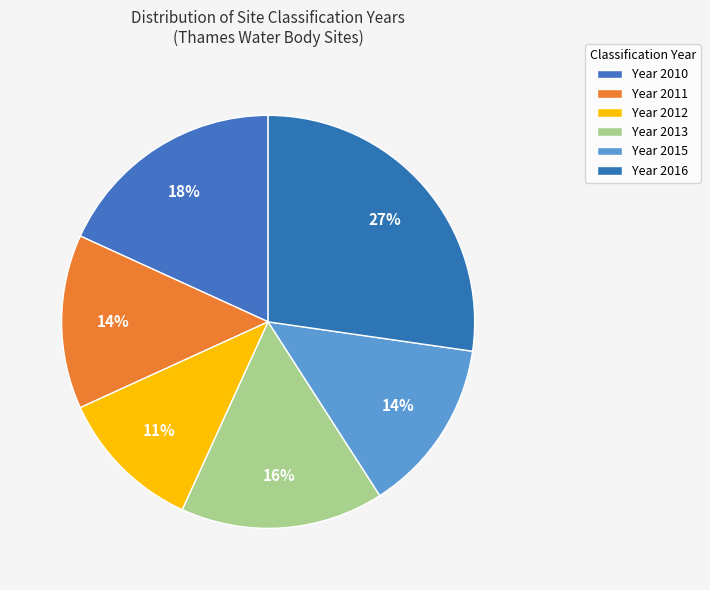

How many segments does this pie chart have?

6